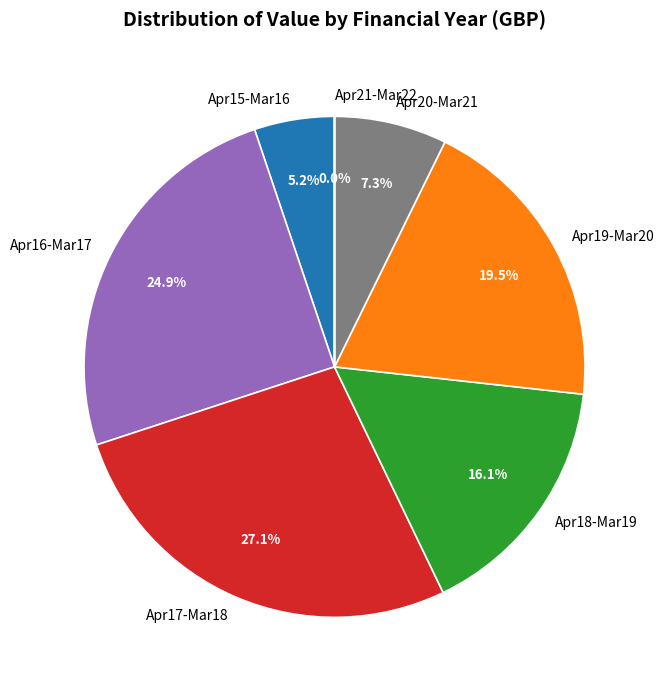

Does any single category account for the majority?

No